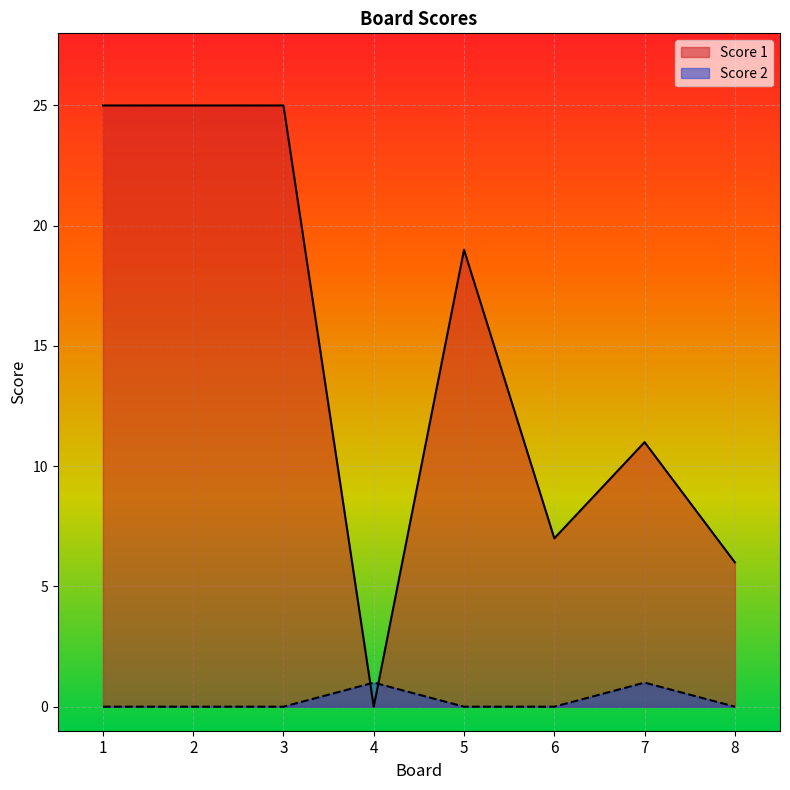

What is the sum of all Score 1 values?

118